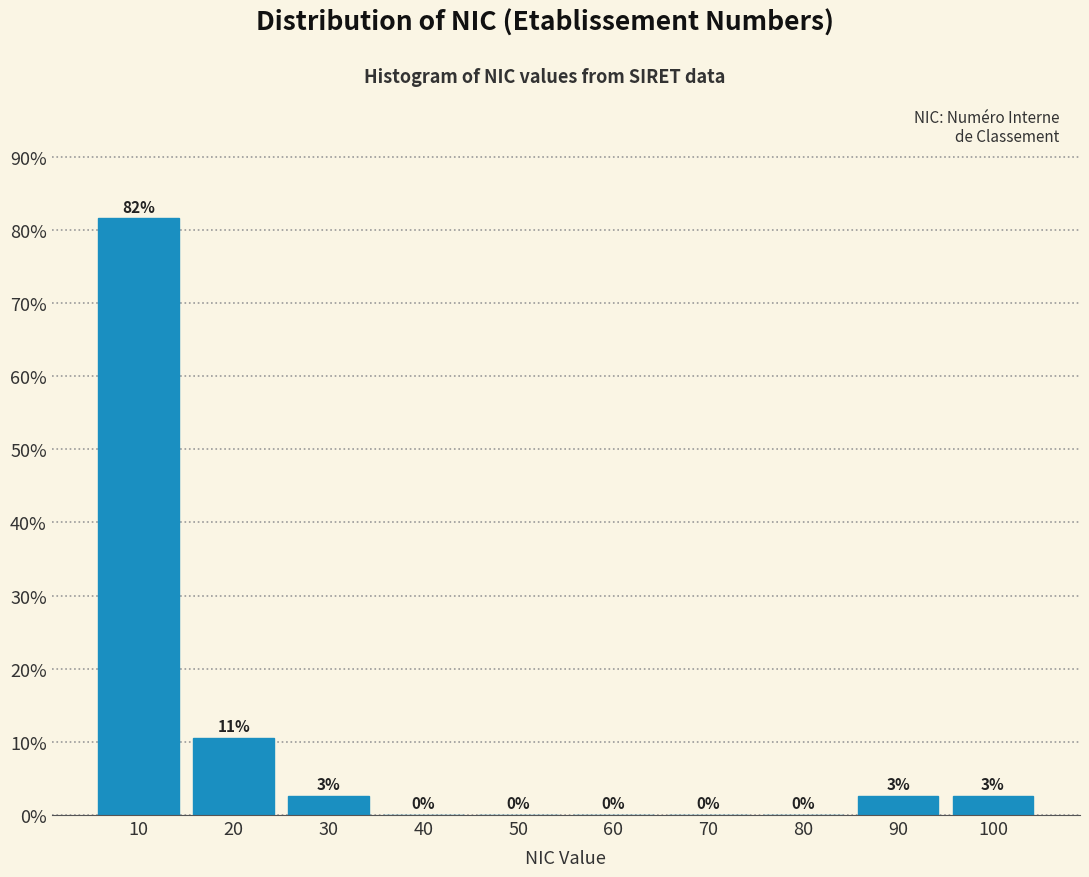

Between 60 and 30, which is larger?

30